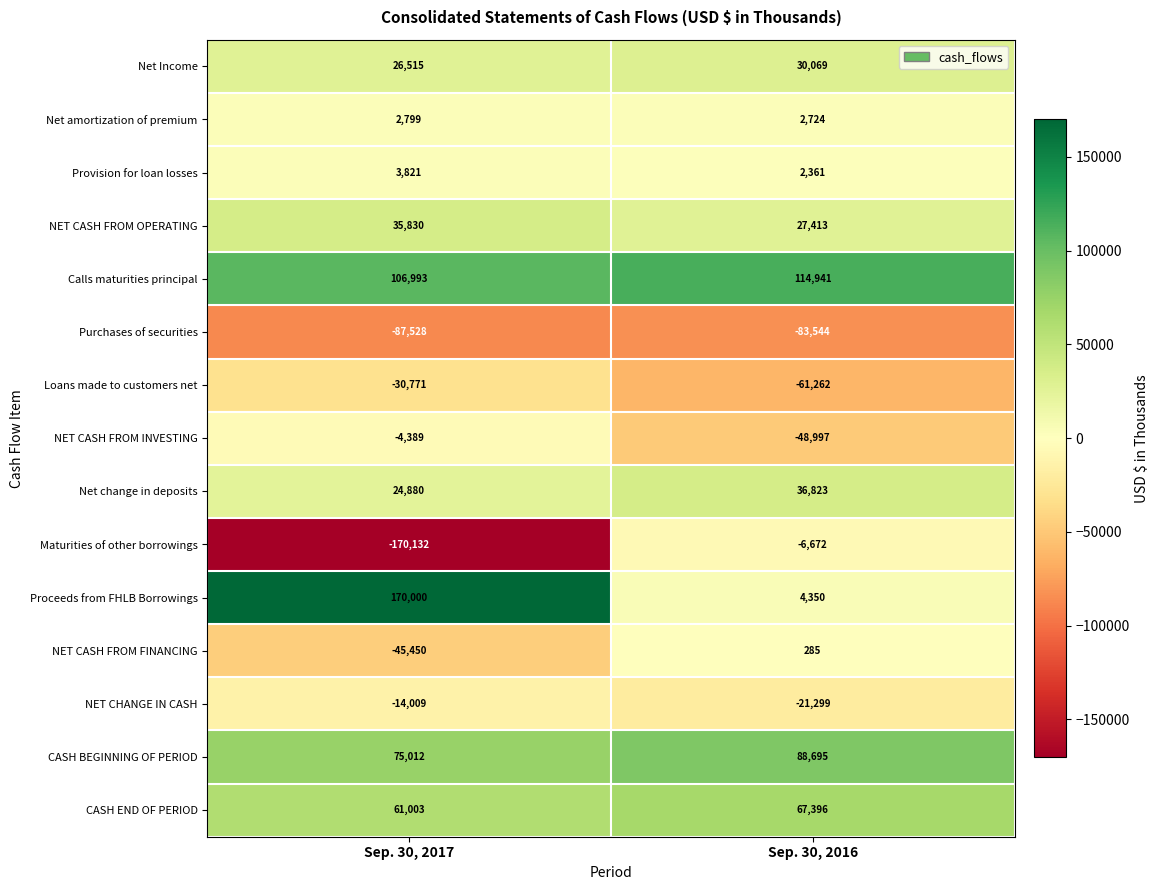

What is the average value of the Provision for loan losses series?

3091